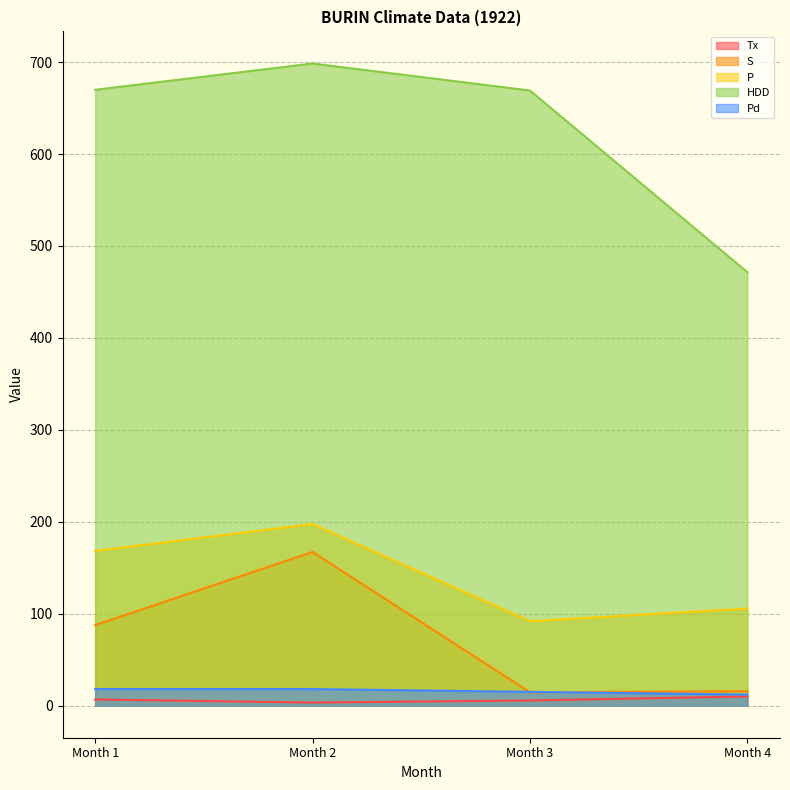

How many interior local peaks does the P series have?

1